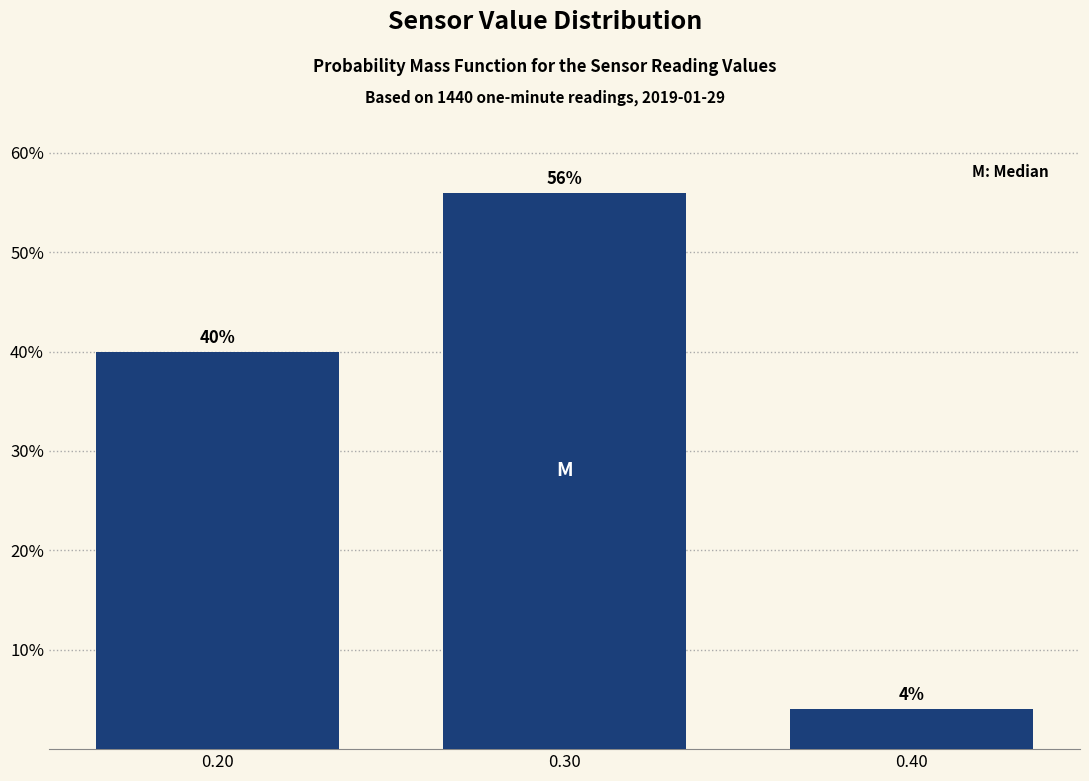

Reading left to right, extract all data points from this chart.

40.0	56.0	4.0